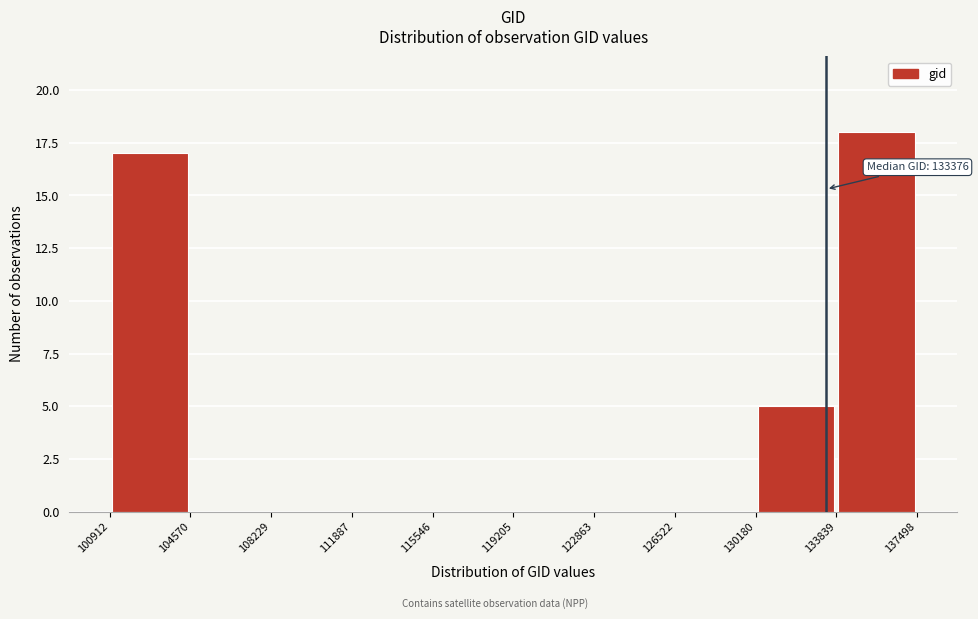

Over which range of the x-axis is the bar tallest?

133839 to 137498